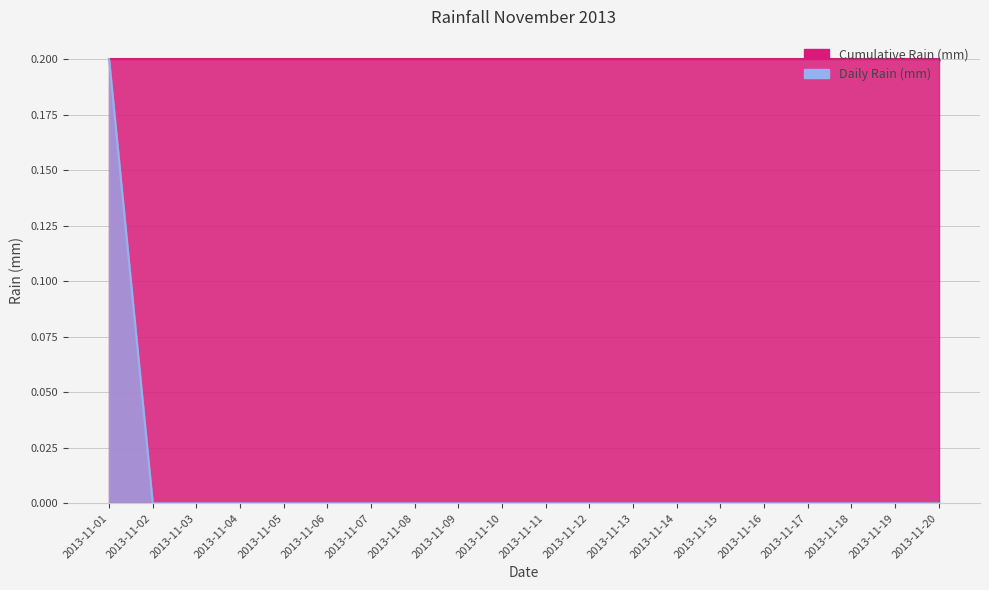

Count the values in the range 0 to 1.

20